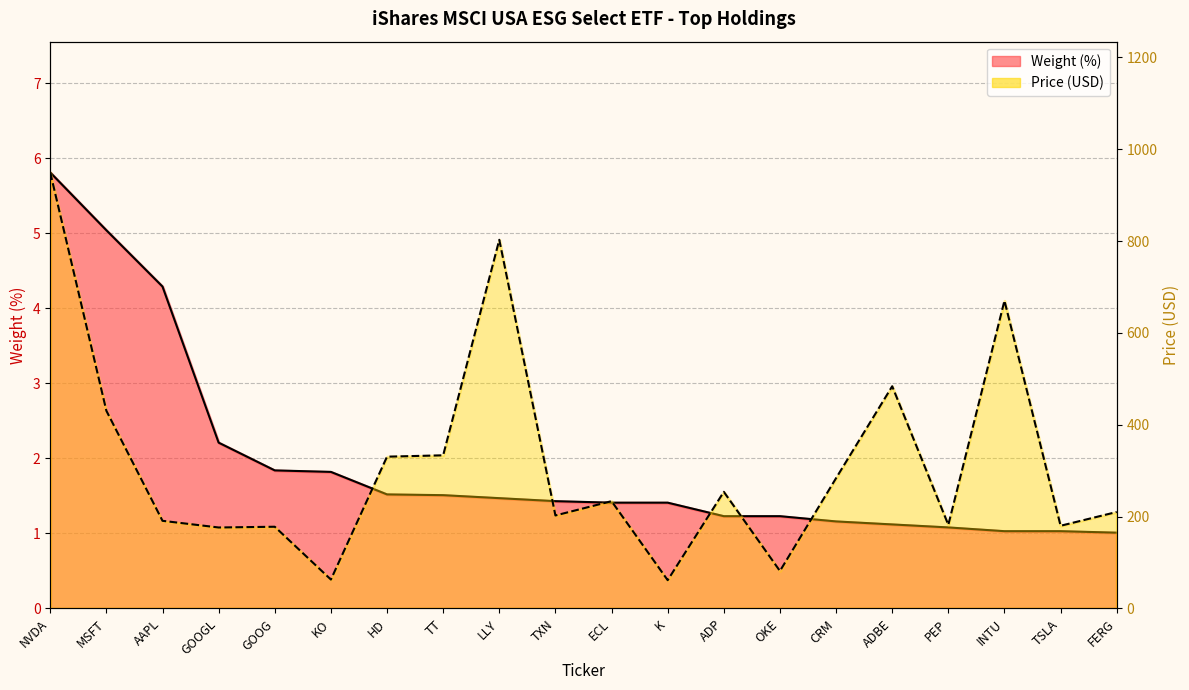

True or false: Weight (%) has more than 1 points higher than both neighbors.

False